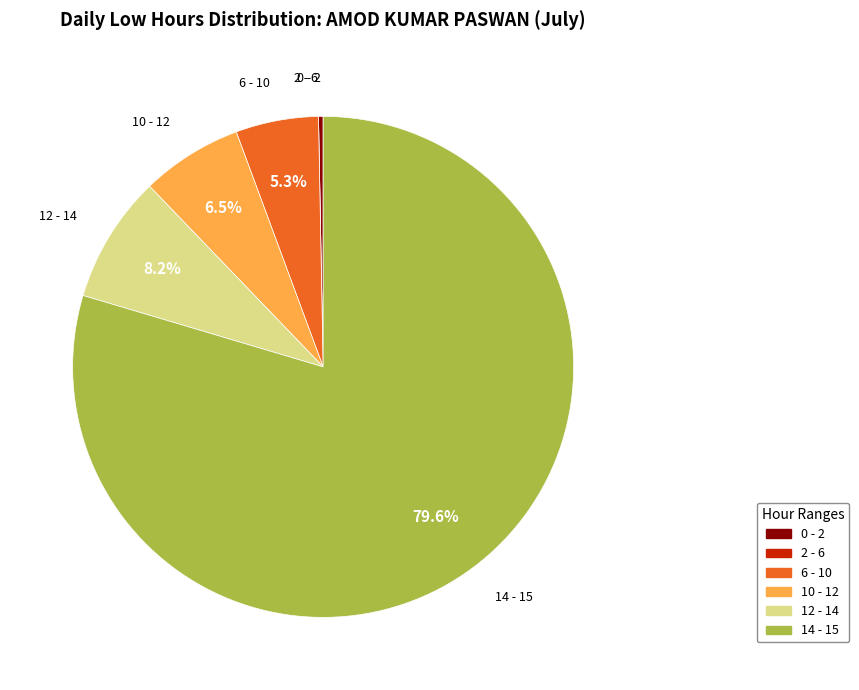

Is there any slice that represents more than half of the pie?

Yes